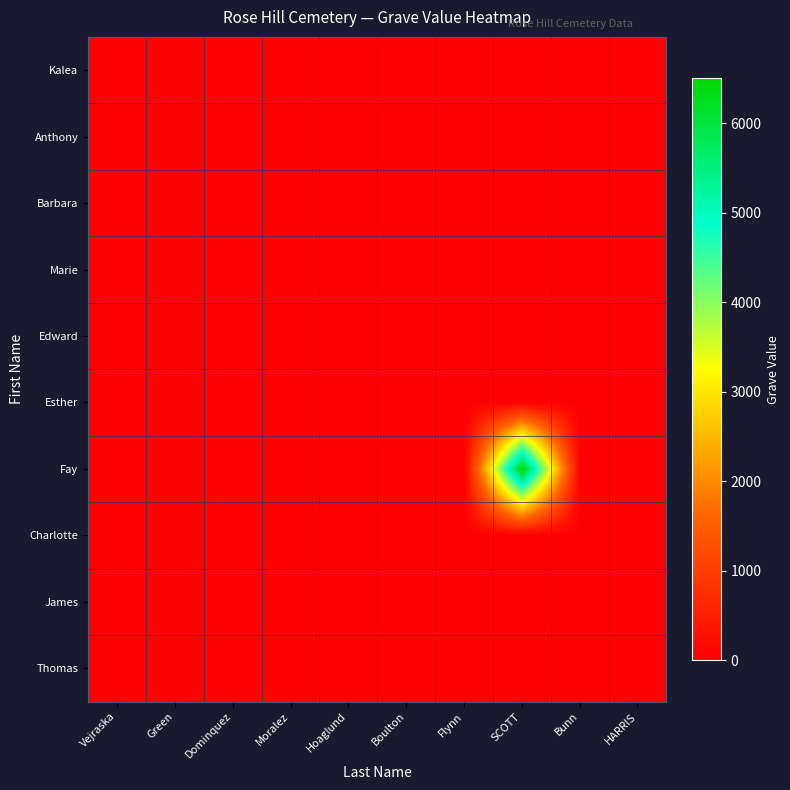

Reading left to right, extract all data points from this chart.

Kalea: Vejraska=0	Green=0	Dominquez=0	Moralez=0	Hoaglund=0	Boulton=0	Flynn=0	SCOTT=0	Bunn=0	HARRIS=0
Anthony: Vejraska=0	Green=0	Dominquez=0	Moralez=0	Hoaglund=0	Boulton=0	Flynn=0	SCOTT=0	Bunn=0	HARRIS=0
Barbara: Vejraska=0	Green=0	Dominquez=0	Moralez=0	Hoaglund=0	Boulton=0	Flynn=0	SCOTT=0	Bunn=0	HARRIS=0
Marie: Vejraska=0	Green=0	Dominquez=0	Moralez=0	Hoaglund=0	Boulton=0	Flynn=0	SCOTT=0	Bunn=0	HARRIS=0
Edward: Vejraska=0	Green=0	Dominquez=0	Moralez=0	Hoaglund=0	Boulton=0	Flynn=0	SCOTT=0	Bunn=0	HARRIS=0
Esther: Vejraska=0	Green=0	Dominquez=0	Moralez=0	Hoaglund=0	Boulton=0	Flynn=0	SCOTT=0	Bunn=0	HARRIS=0
Fay: Vejraska=0	Green=0	Dominquez=0	Moralez=0	Hoaglund=0	Boulton=0	Flynn=0	SCOTT=6504	Bunn=0	HARRIS=0
Charlotte: Vejraska=0	Green=0	Dominquez=0	Moralez=0	Hoaglund=0	Boulton=0	Flynn=0	SCOTT=0	Bunn=0	HARRIS=0
James: Vejraska=0	Green=0	Dominquez=0	Moralez=0	Hoaglund=0	Boulton=0	Flynn=0	SCOTT=0	Bunn=0	HARRIS=0
Thomas: Vejraska=0	Green=0	Dominquez=0	Moralez=0	Hoaglund=0	Boulton=0	Flynn=0	SCOTT=0	Bunn=0	HARRIS=0